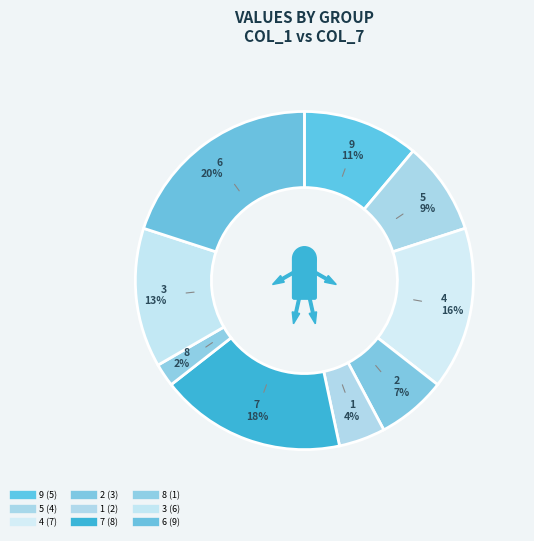

What is the largest slice in the pie chart?

6